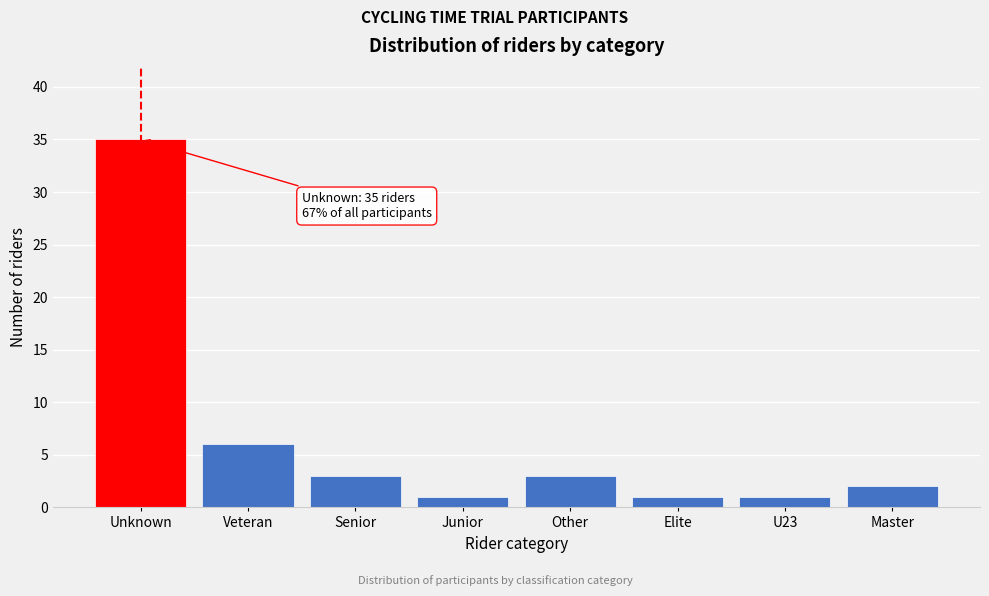

Reading left to right, extract all data points from this chart.

Unknown=35	Veteran=6	Senior=3	Junior=1	Other=3	Elite=1	U23=1	Master=2